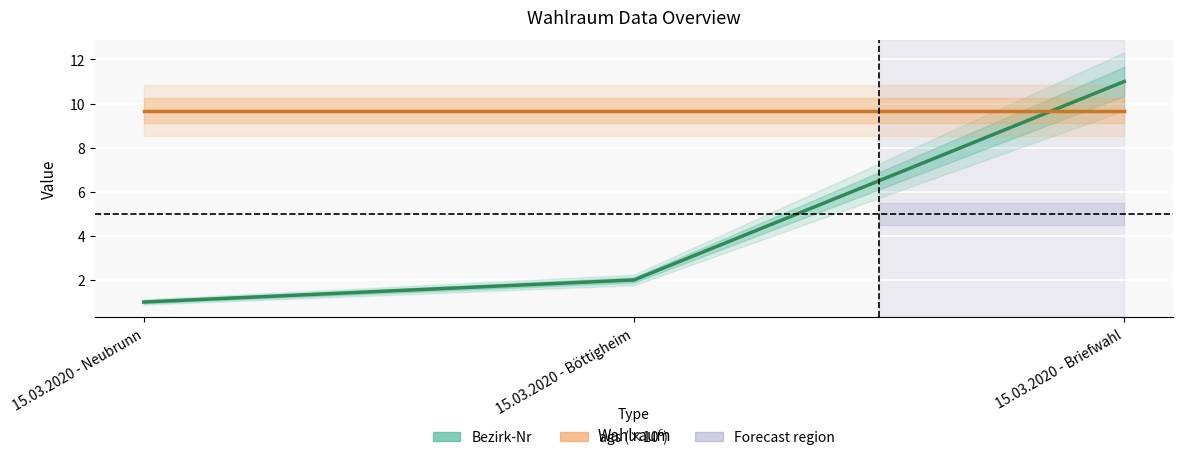

What is the minimum value shown in the chart?

1.0